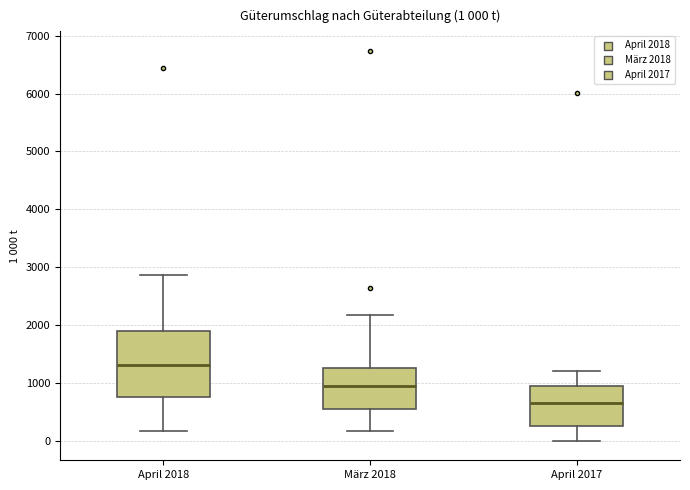

Comparing the boxes themselves (not the whiskers), which one is the tallest?

April 2018